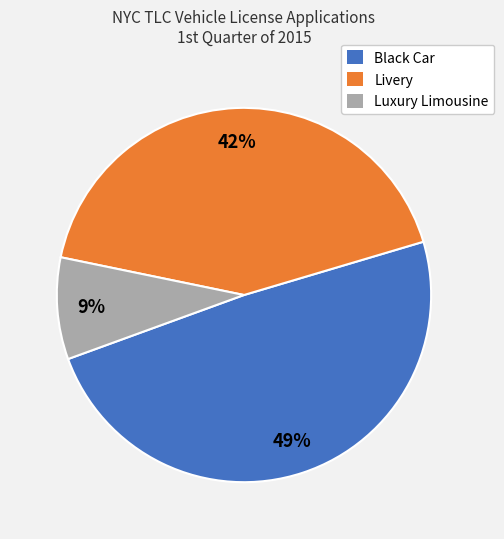

To the nearest percent, what is the average slice percentage?

33%